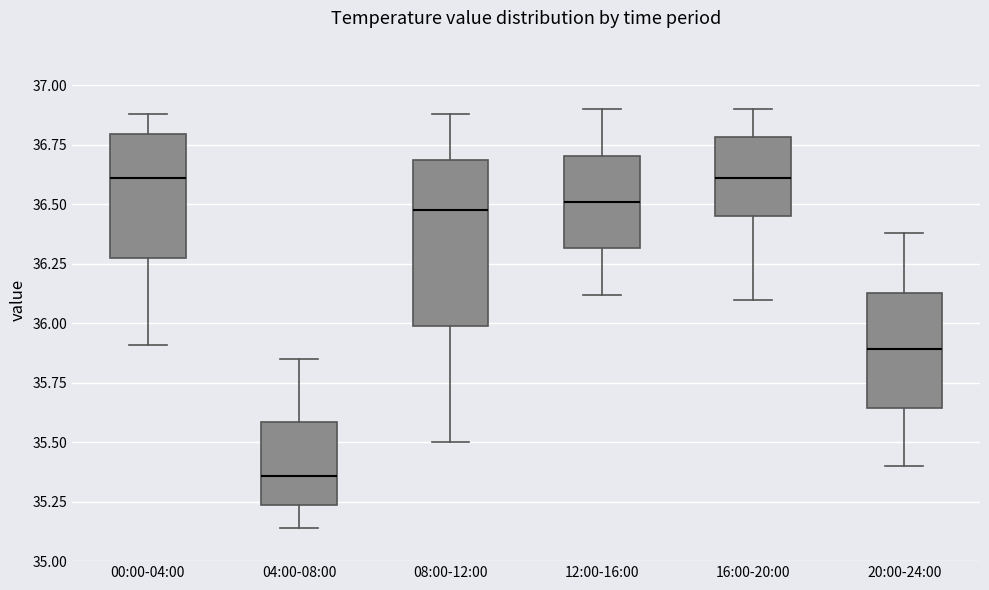

Reading left to right, transcribe this box plot: for each box, give where its median line is, the range the box spans, and where its two whiskers end, as read against the y-axis. The values are not printed on the chart, so give them approximately, as read against the axis.

00:00-04:00: median 36.60, box 36.25 to 36.80, whiskers 35.90 to 36.90
04:00-08:00: median 35.35, box 35.25 to 35.60, whiskers 35.15 to 35.85
08:00-12:00: median 36.50, box 36.00 to 36.70, whiskers 35.50 to 36.90
12:00-16:00: median 36.50, box 36.30 to 36.70, whiskers 36.10 to 36.90
16:00-20:00: median 36.60, box 36.45 to 36.80, whiskers 36.10 to 36.90
20:00-24:00: median 35.90, box 35.65 to 36.15, whiskers 35.40 to 36.40